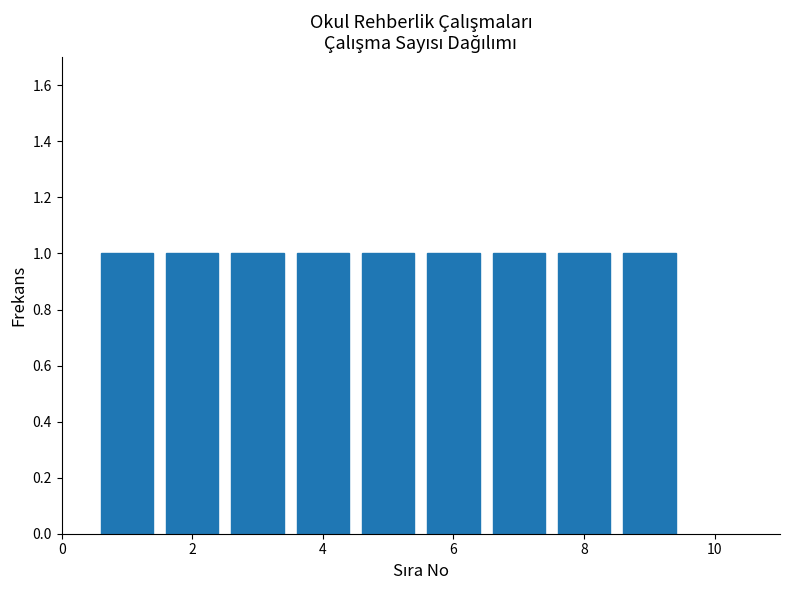

How tall is the bar that spans 0.5 to 1.5 on the x-axis? Neither the bar edges nor the heights are printed on the chart, so give them approximately, as read against the axes.

1